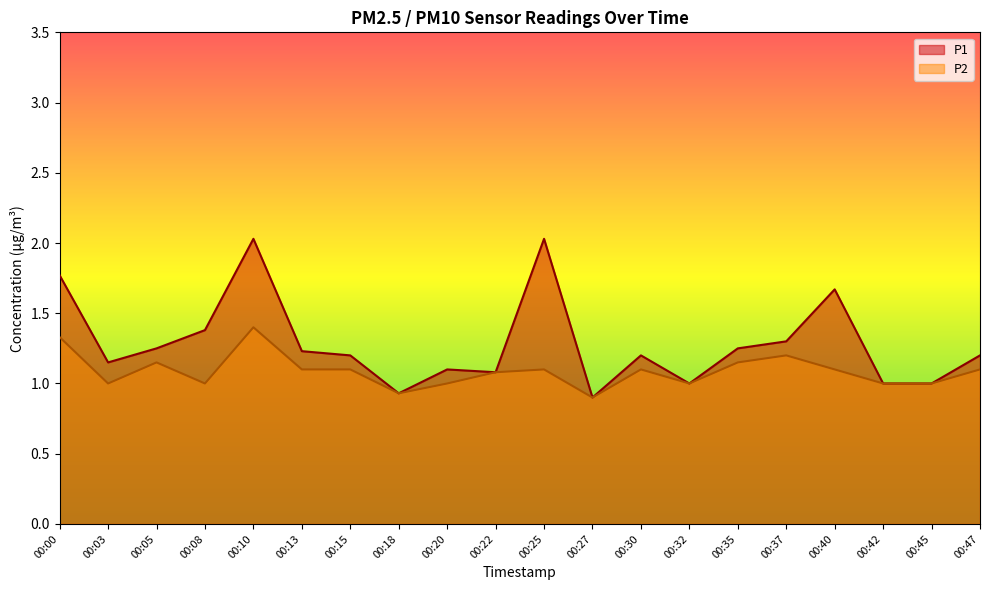

The value of P1 at 00:22 is 1.7. True or false?

False